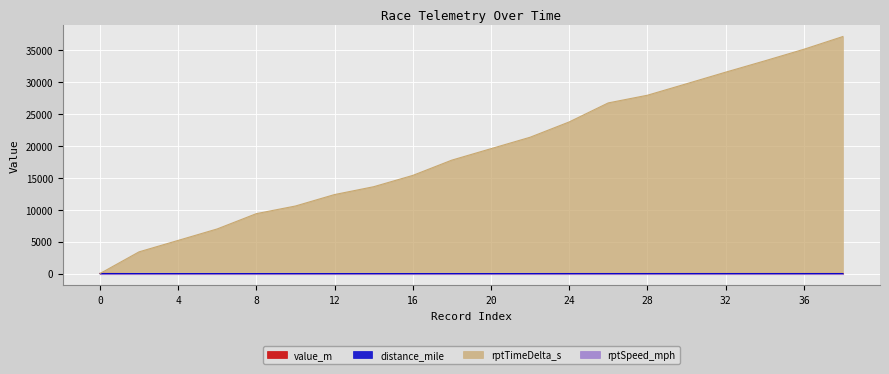

Is the value of rptTimeDelta_s at 8 greater than the value of value_m at 14?

Yes